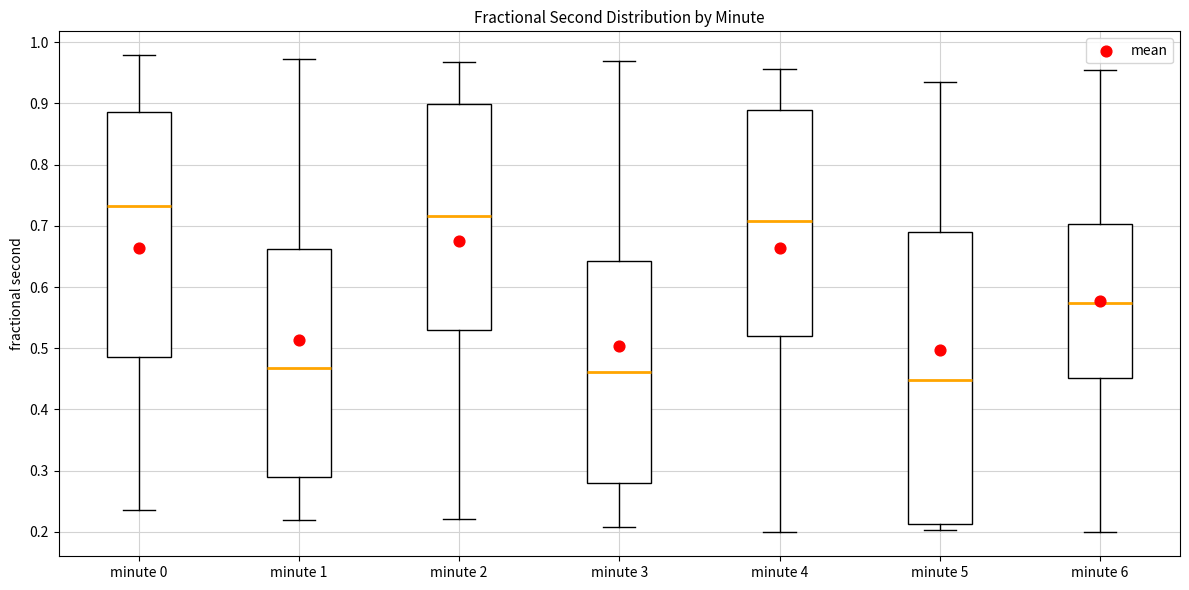

Which box is the tallest, from its lower edge to its upper edge?

minute 5